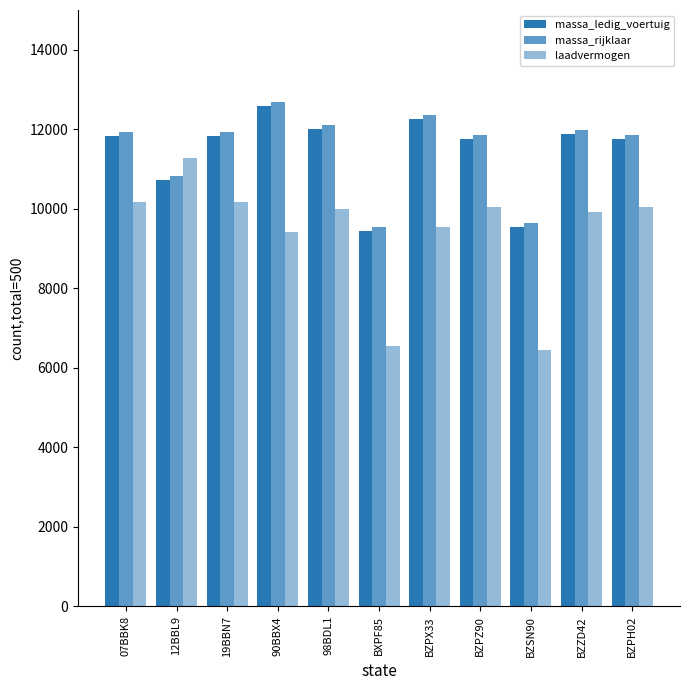

Is it true that massa_ledig_voertuig equals 16394 at BZPH02?

False